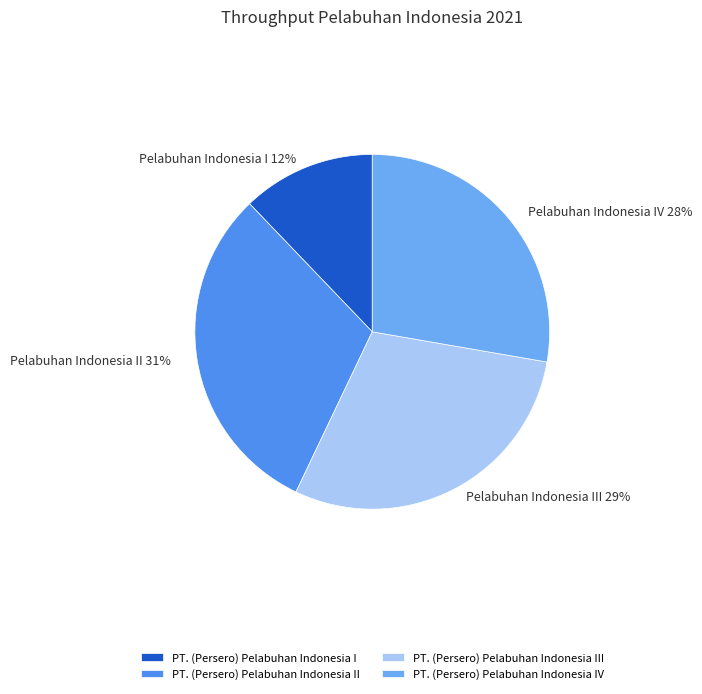

To the nearest percent, what percentage of the pie is PT. (Persero) Pelabuhan Indonesia IV?

28%